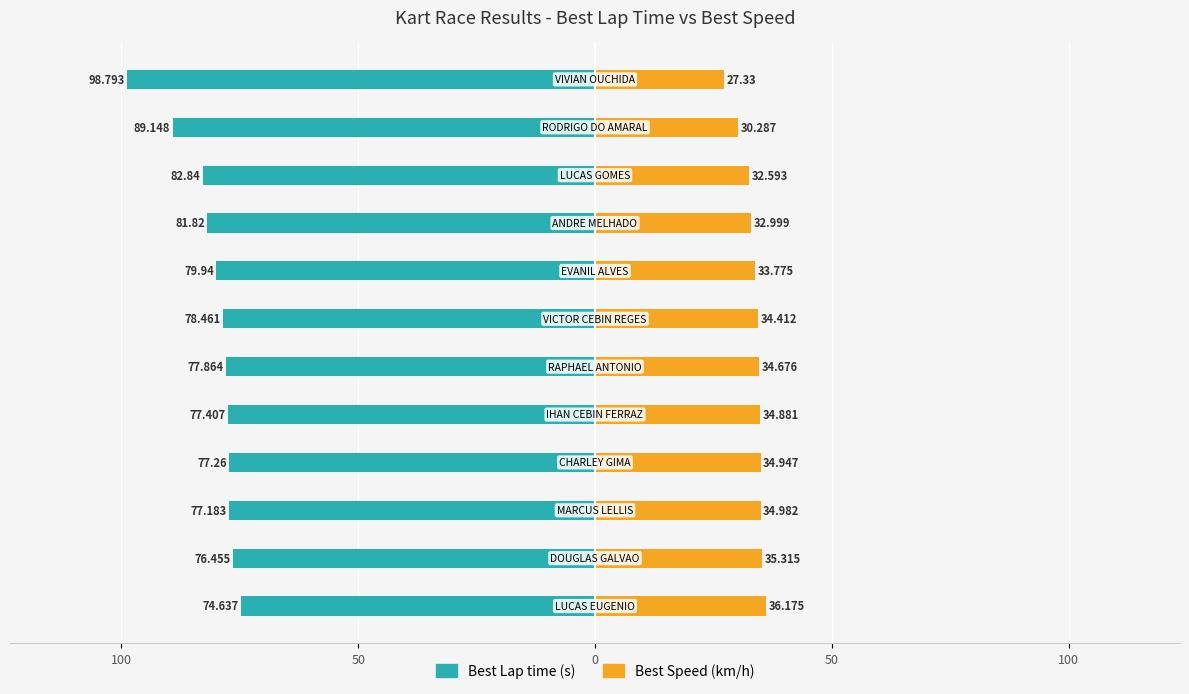

Is it true that Best Speed equals 30.3 at 10?

True